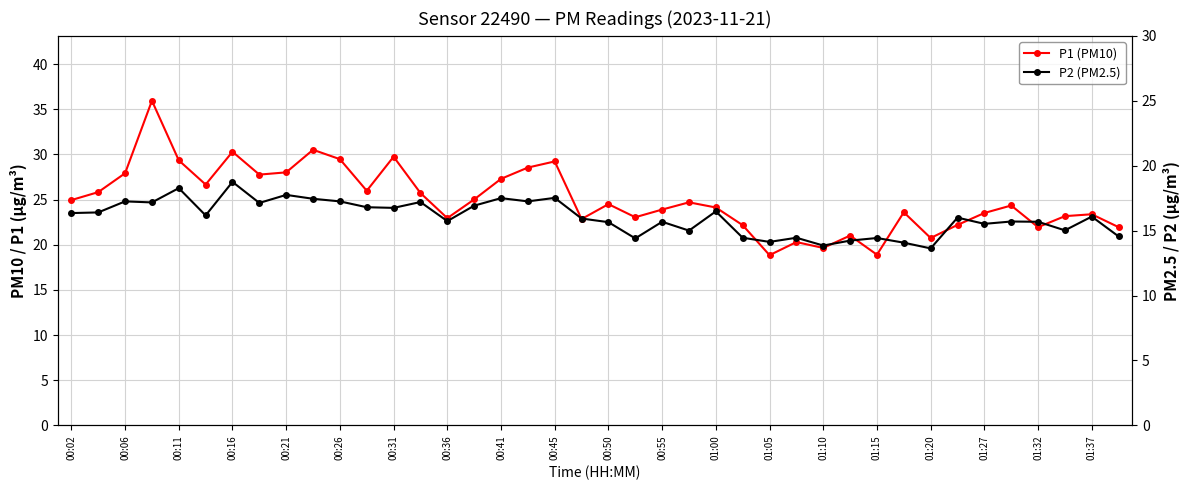

What is the lowest value of the P2 (PM2.5) series?

13.6